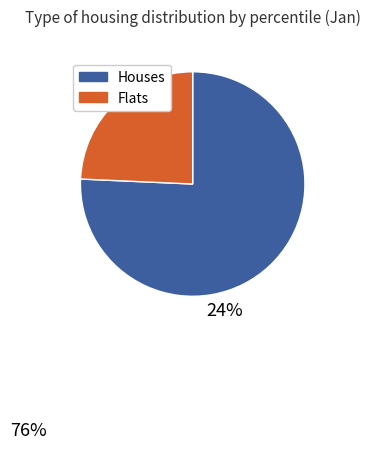

Which category has the biggest portion of the pie?

Houses